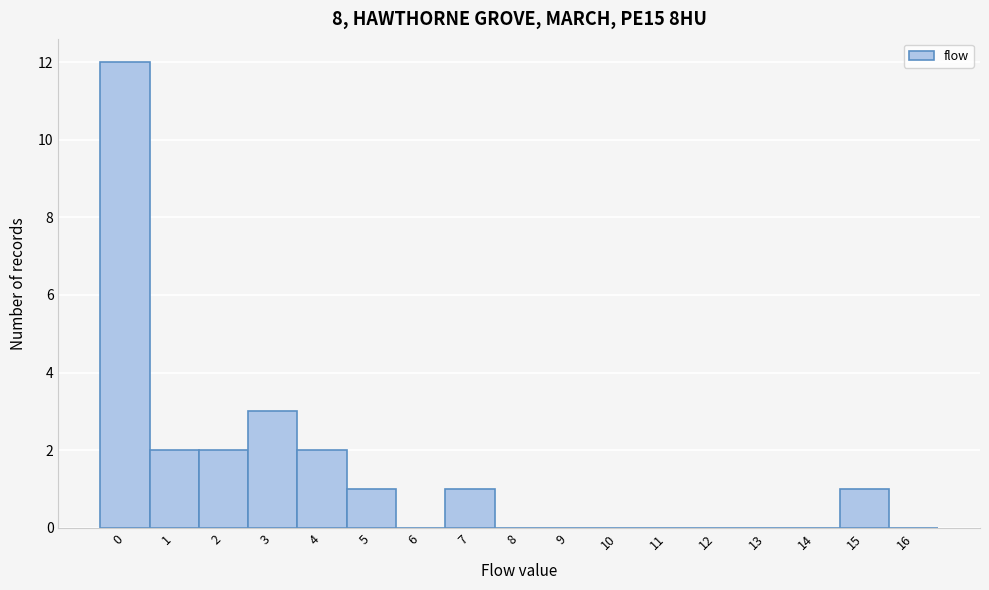

Reading left to right, extract all data points from this chart.

0=12	1=2	2=2	3=3	4=2	5=1	6=0	7=1	8=0	9=0	10=0	11=0	12=0	13=0	14=0	15=1	16=0